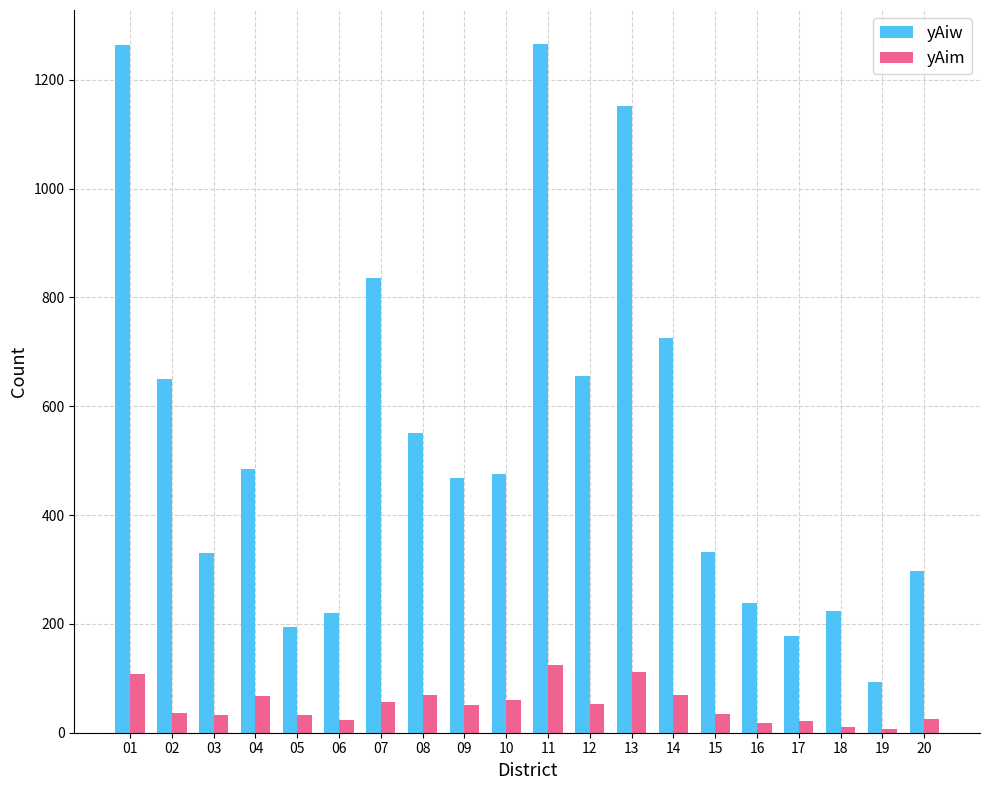

Between 13 and 14, which series saw the biggest shift?

yAiw